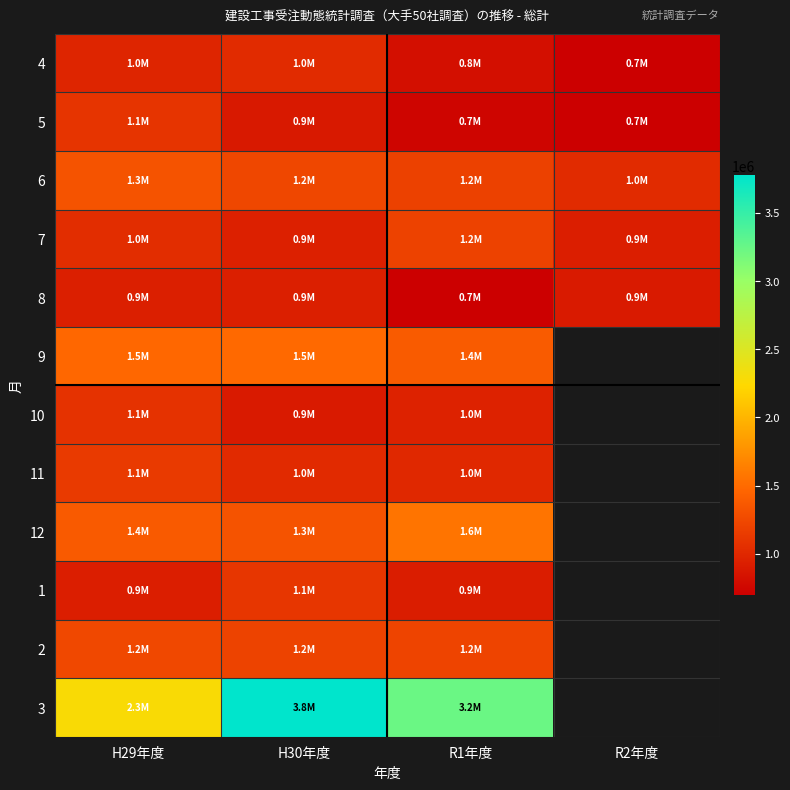

At how many categories does at least one series exceed 2465982?

2